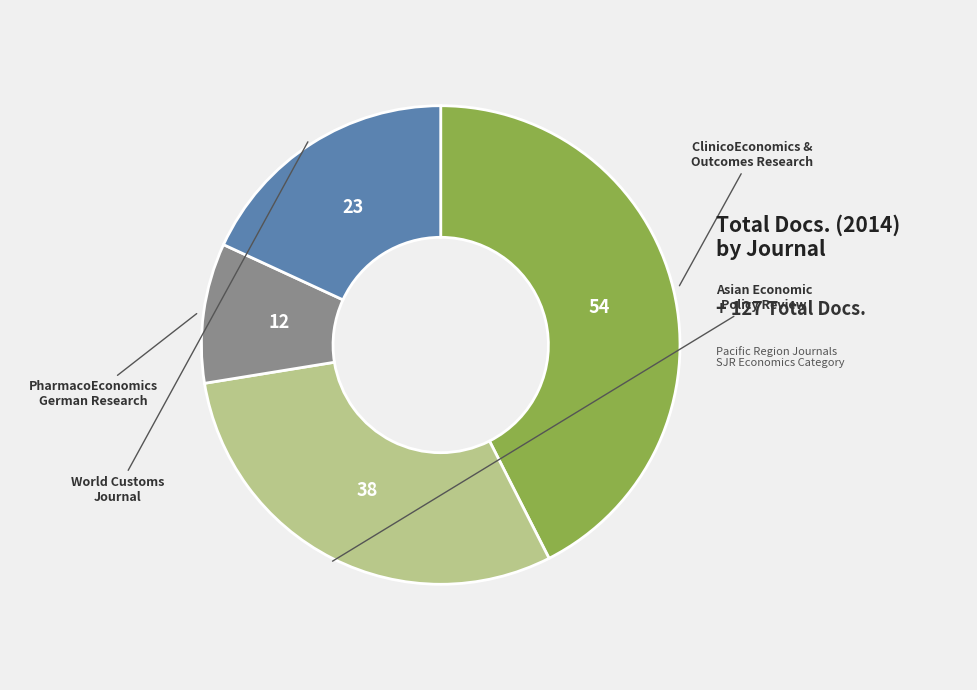

Is there a majority slice in this chart?

No